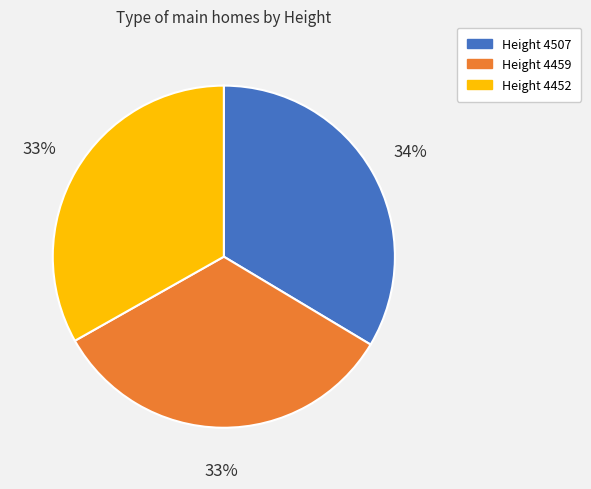

How many slices are in this pie chart?

3